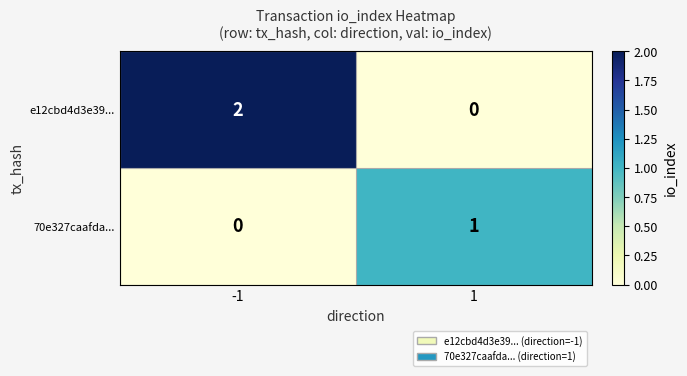

Count the number of categories in the chart.

2